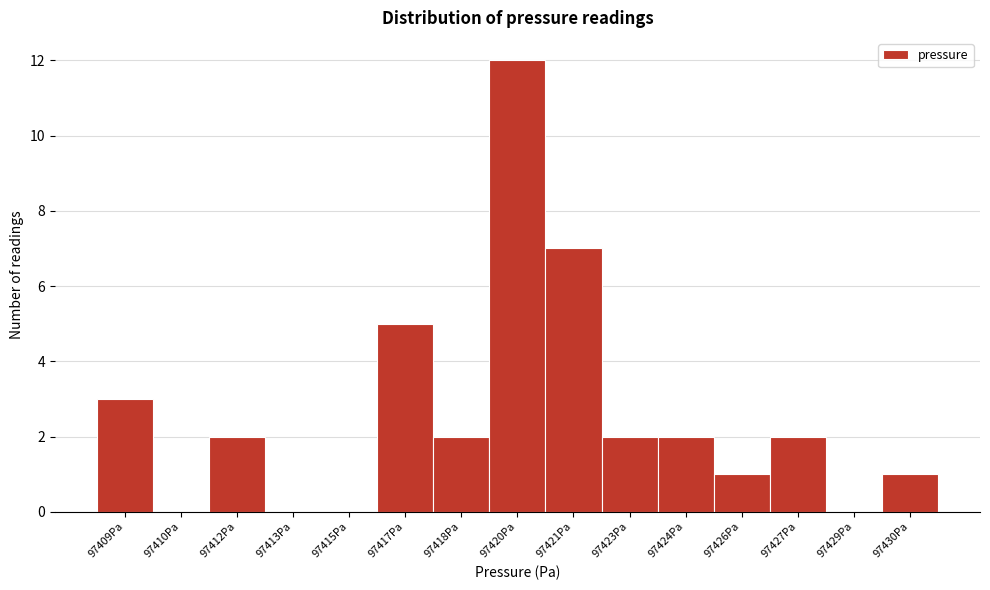

Reading right to left, what are all the values shown in this chart?

97430Pa=1	97429Pa=0	97427Pa=2	97426Pa=1	97424Pa=2	97423Pa=2	97421Pa=7	97420Pa=12	97418Pa=2	97417Pa=5	97415Pa=0	97413Pa=0	97412Pa=2	97410Pa=0	97409Pa=3